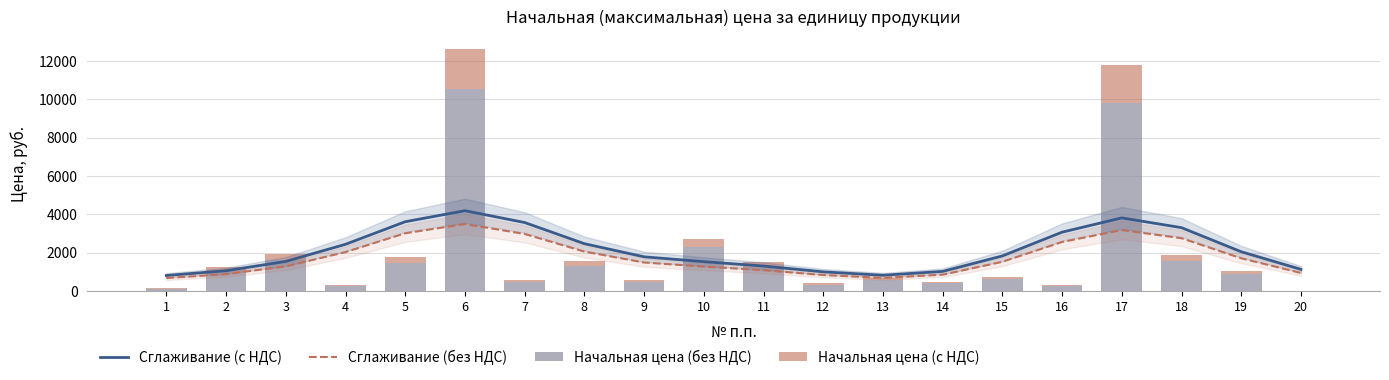

What are all the series names shown in the legend?

Сглаживание (с НДС), Сглаживание (без НДС), Начальная цена (без НДС), Начальная цена (с НДС)